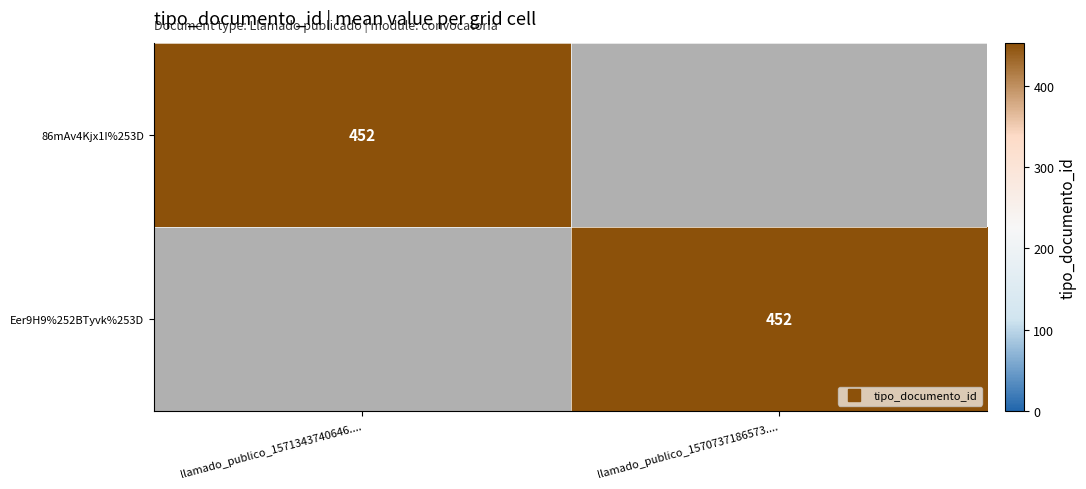

Where is Eer9H9%252BTyvk%253D nearest to the value 226?

llamado_publico_1571343740646....